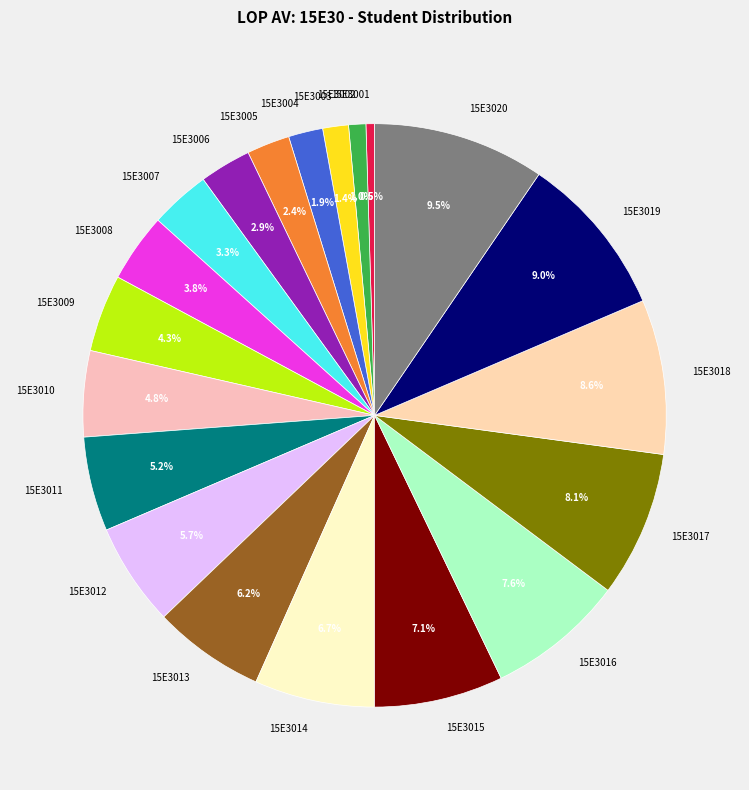

What is the ratio of the value at 15E3016 to the value at 15E3020?

0.8